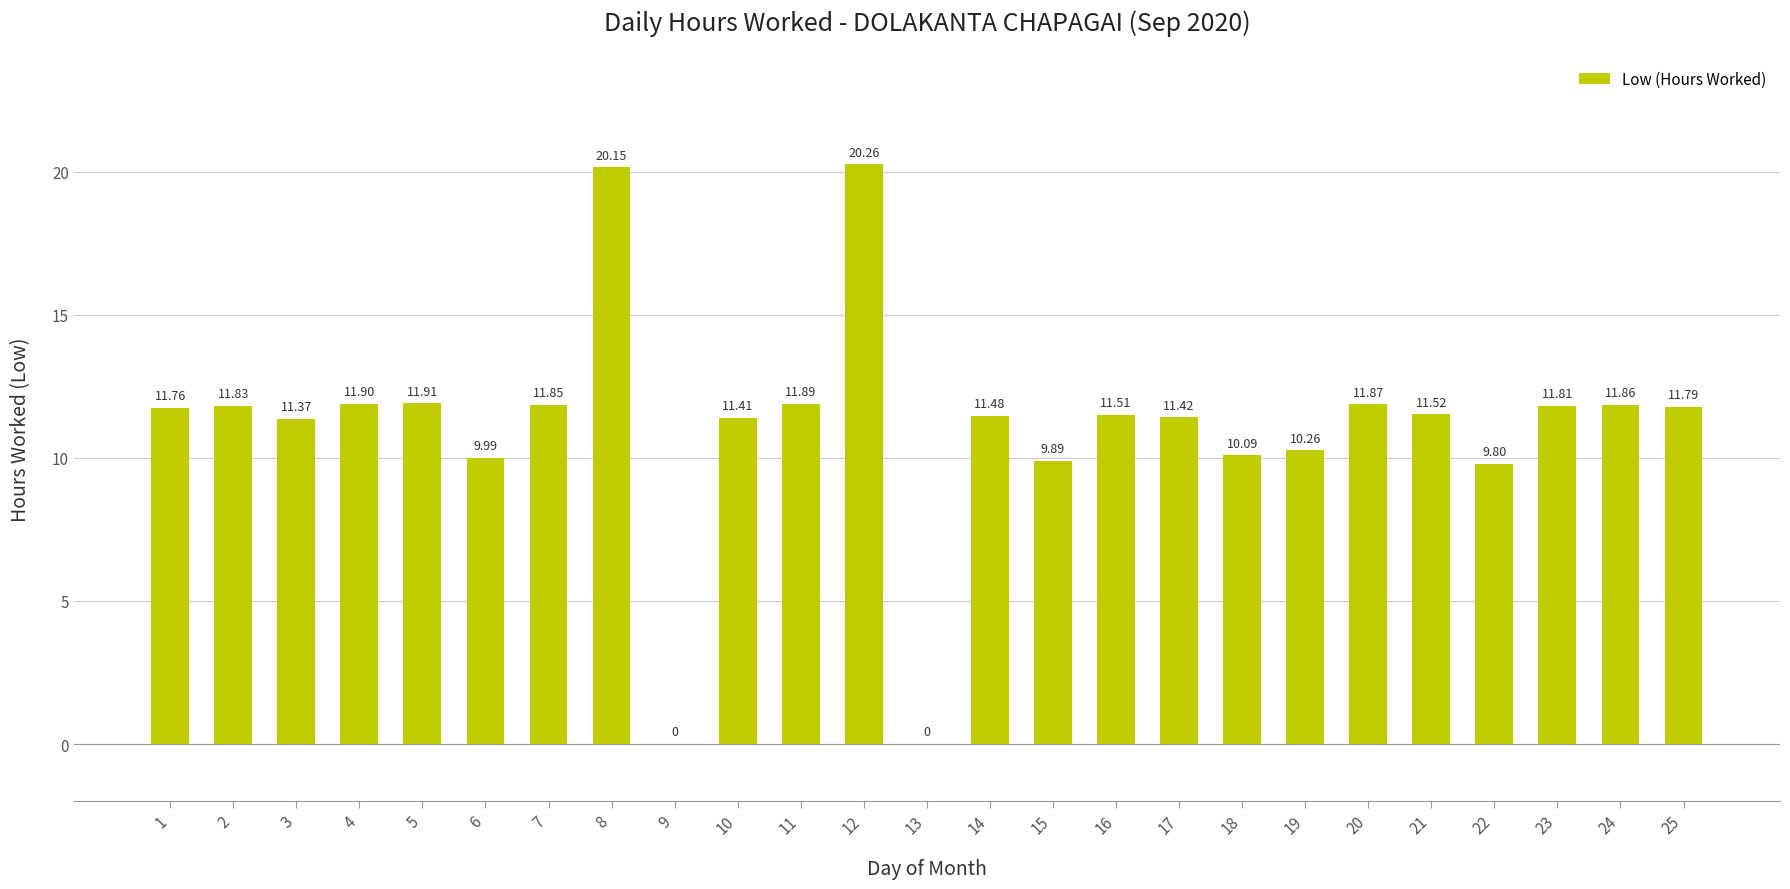

How many categories are shown in the chart?

25